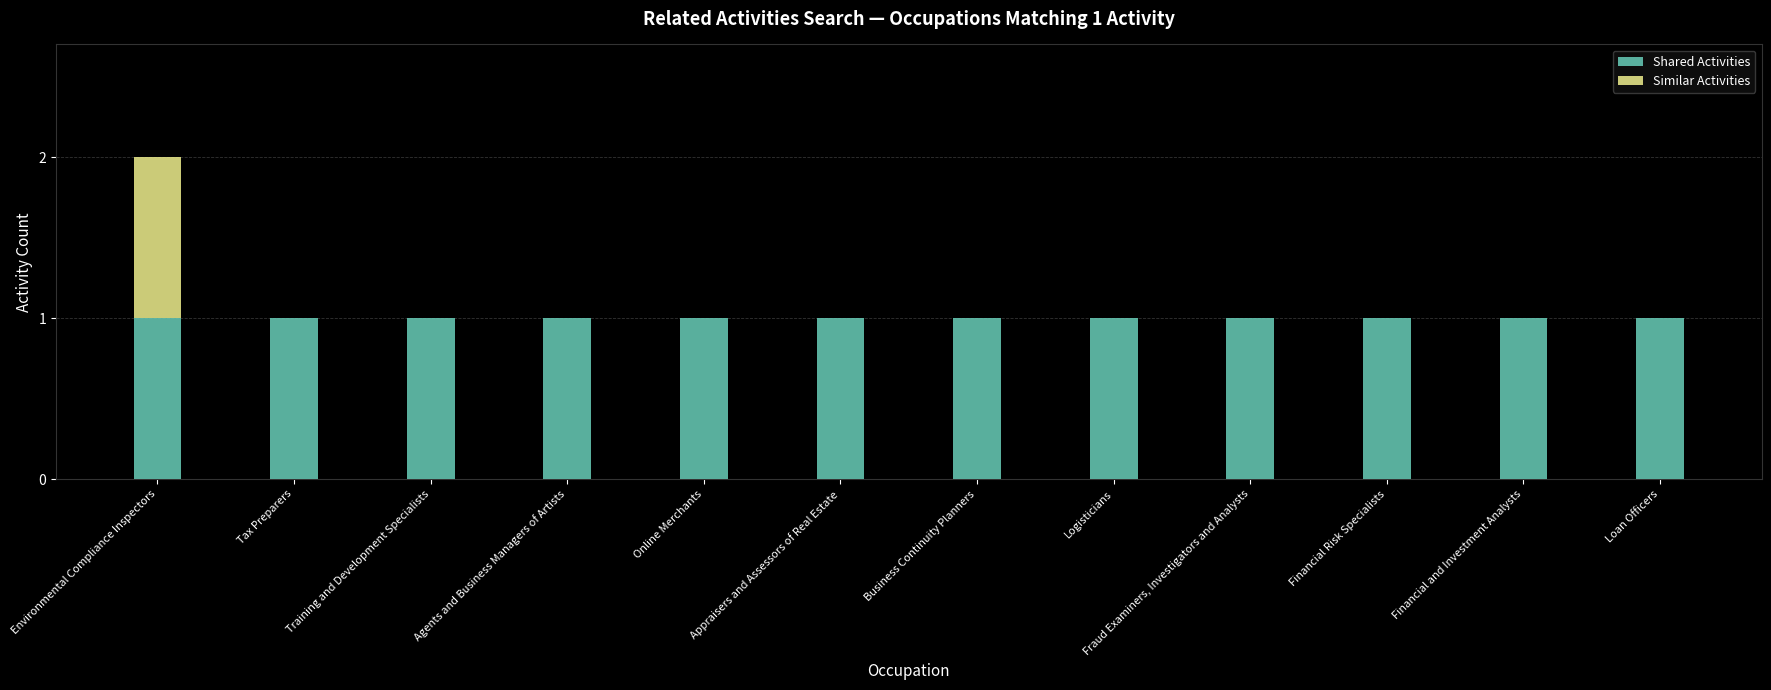

At which category is the sum across all series the highest?

Environmental Compliance Inspectors